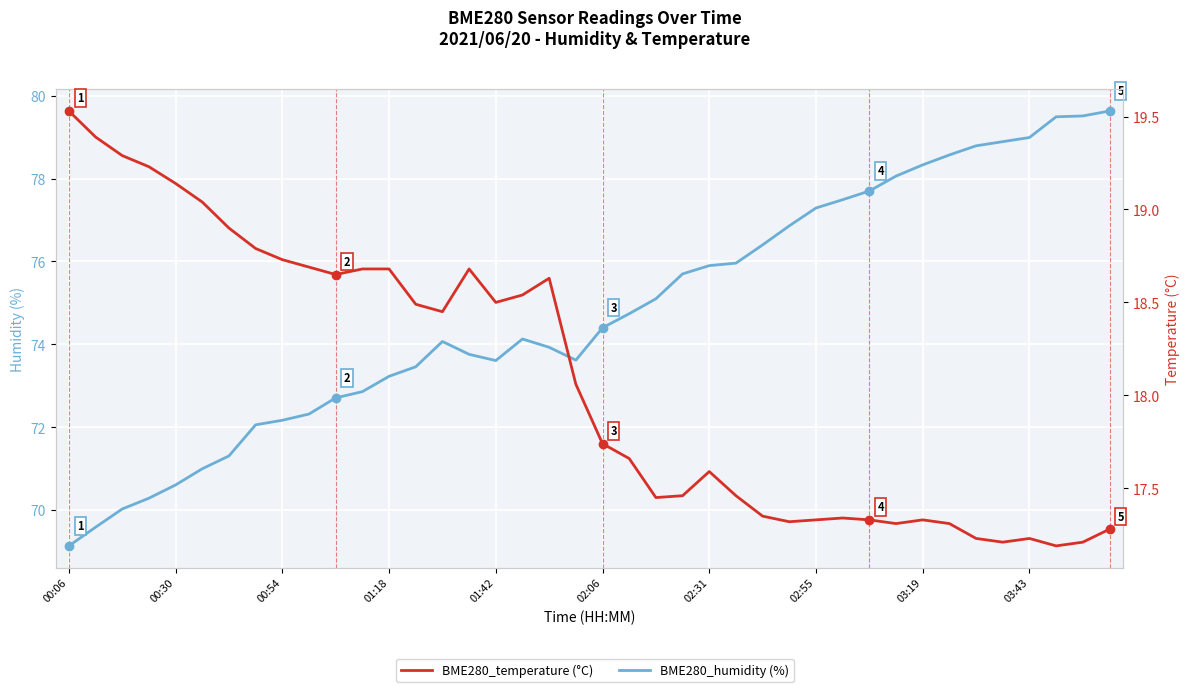

How many categories are shown in the chart?

40